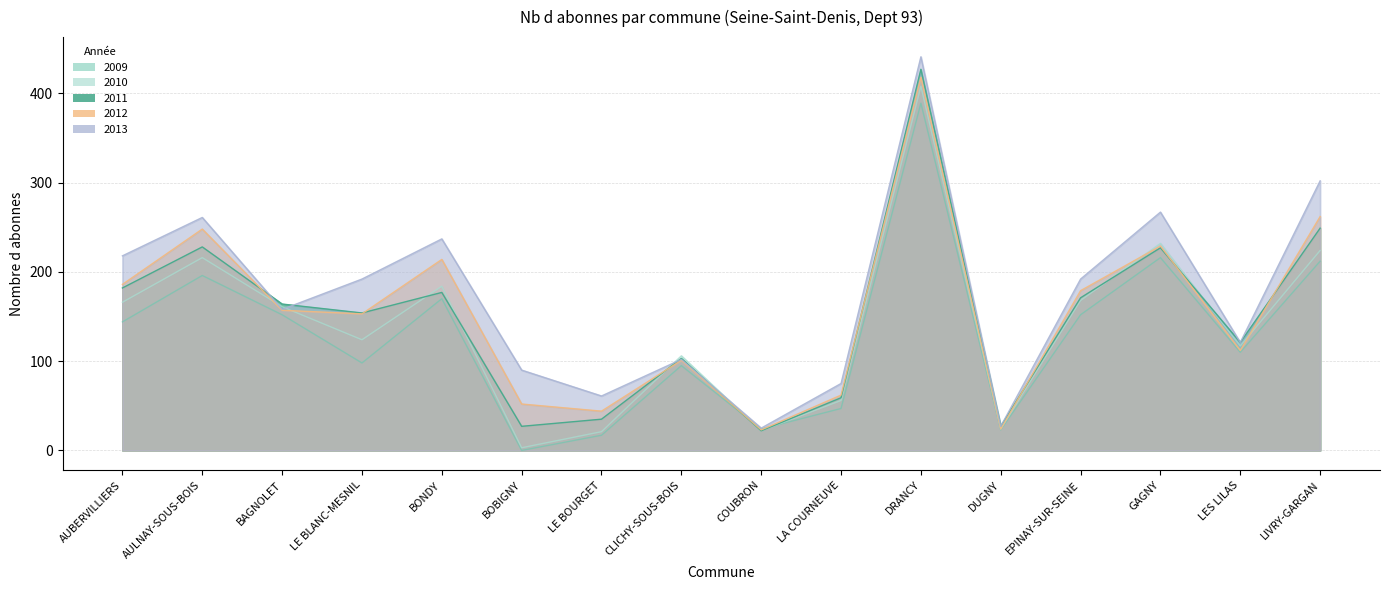

Where is the first local minimum for Nb d abonnes 2013?

BAGNOLET